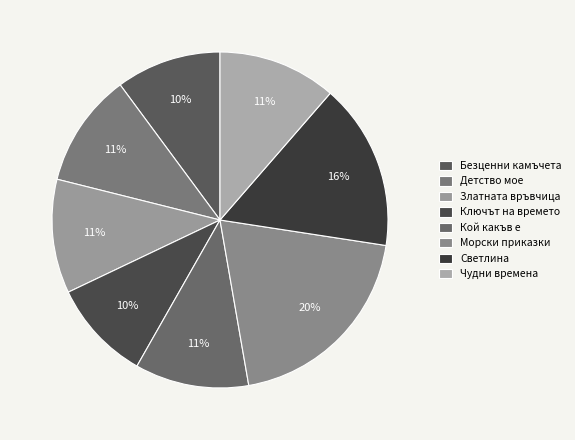

Do Безценни камъчета and Кой какъв е together represent more than half of the pie?

No